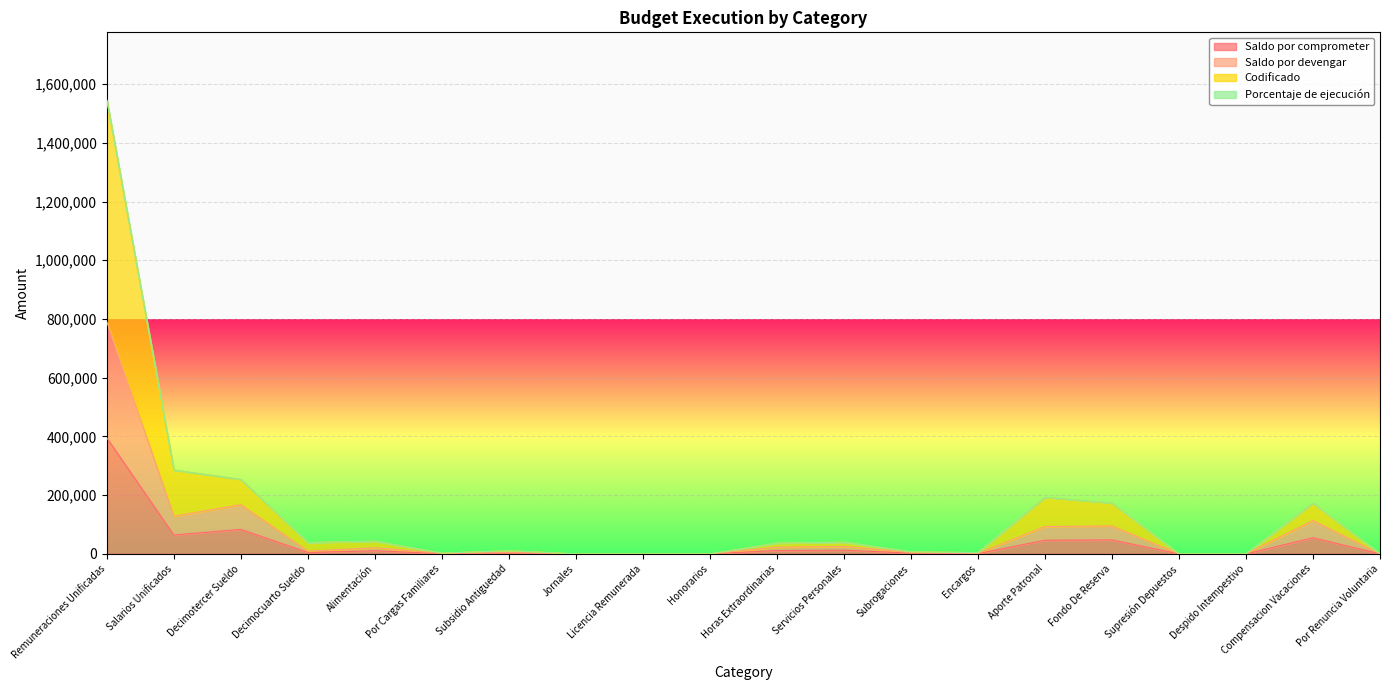

True or false: Saldo por comprometer and Codificado cross at least once.

False